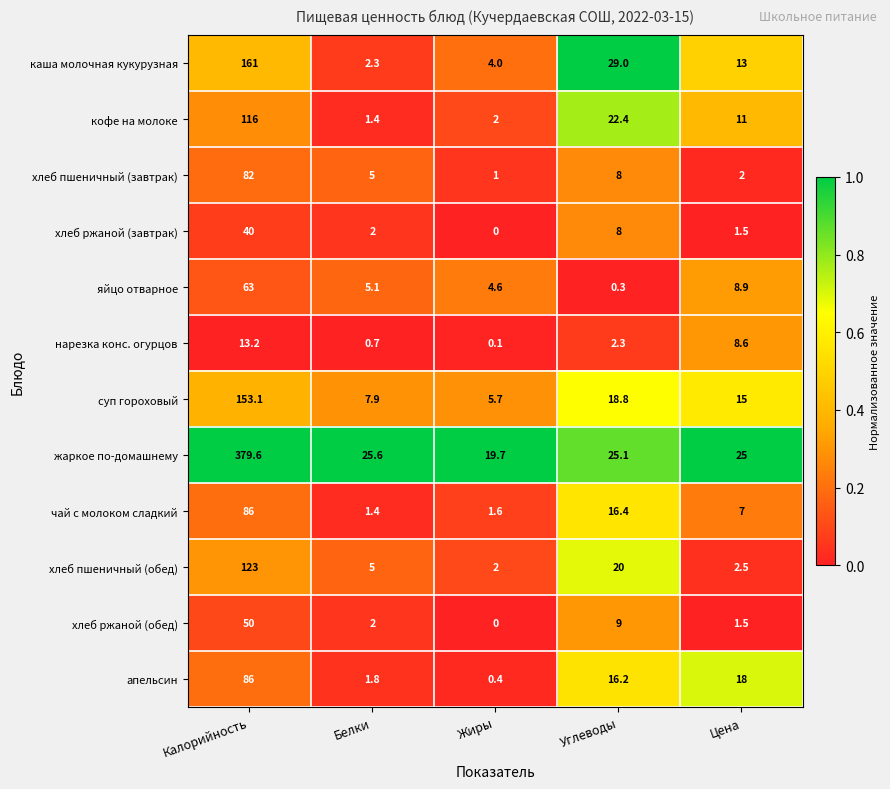

At which category is the sum across all series the highest?

Калорийность